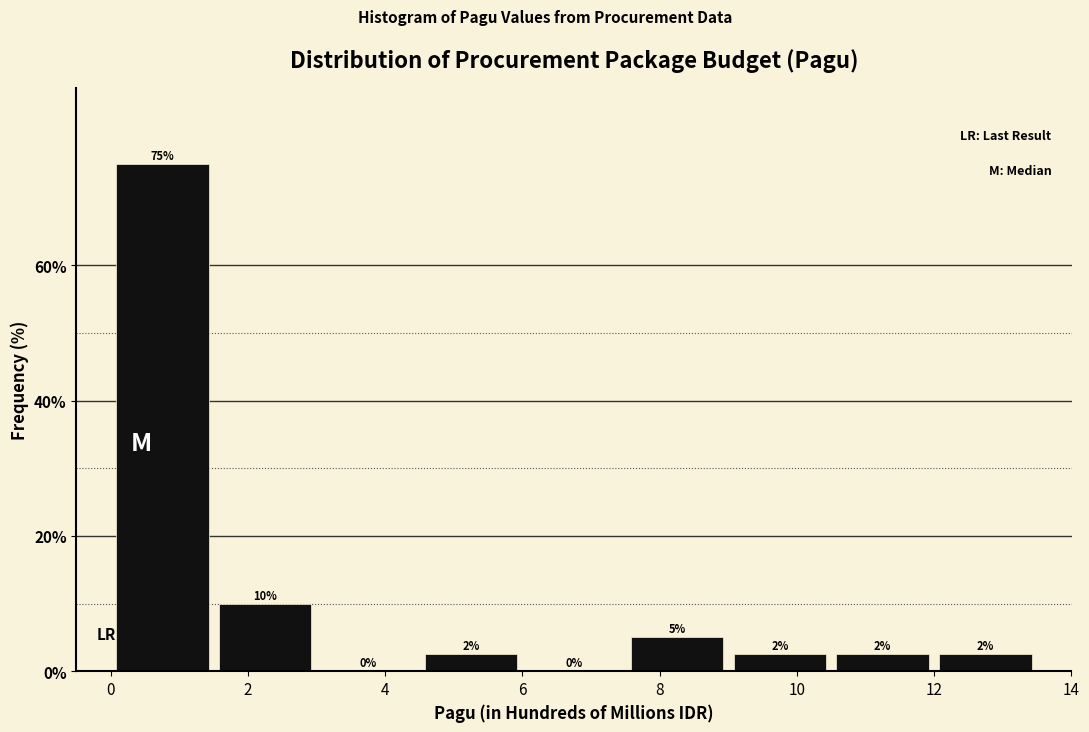

Which range on the x-axis has the tallest bar?

0.0 to 1.5